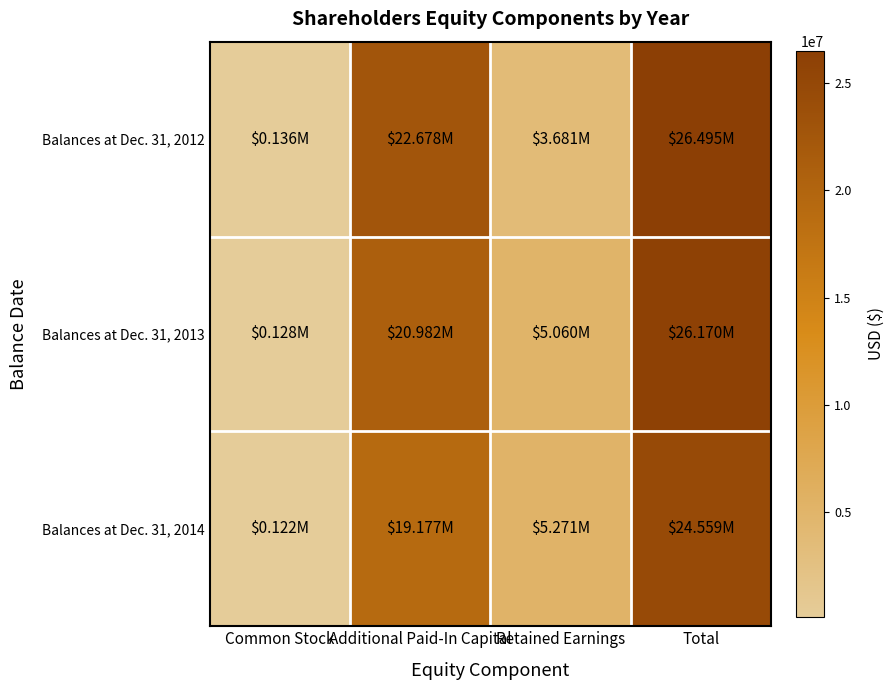

Rank the series by their maximum value, from highest to lowest.

Balances at Dec. 31, 2012, Balances at Dec. 31, 2013, Balances at Dec. 31, 2014